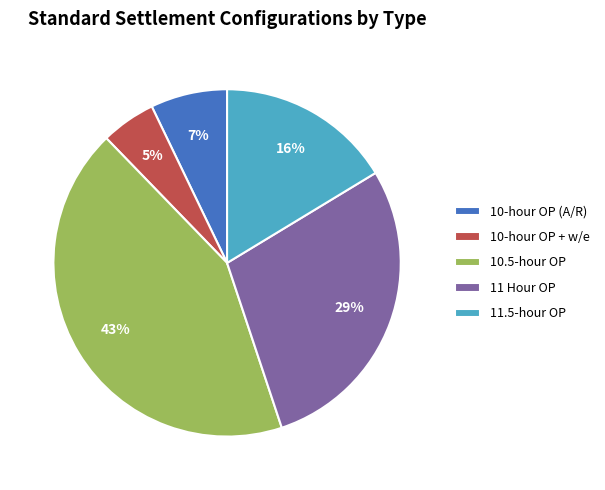

Is it true that 10-hour OP + w/e is 5% of the pie?

True